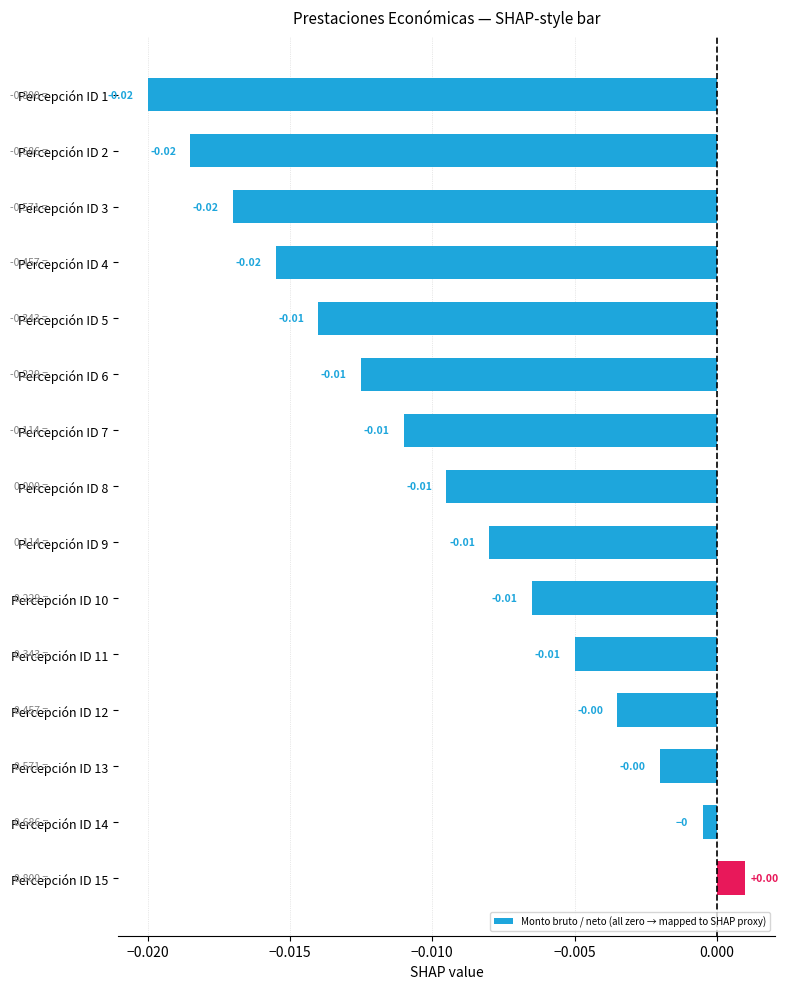

How many values are below 0?

14